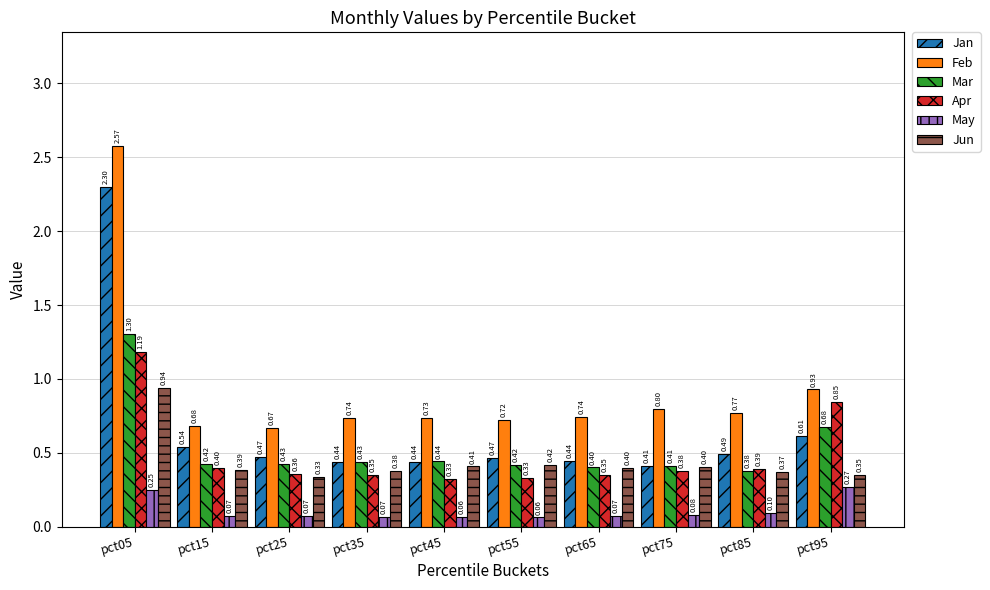

What is the sum of the Mar values at pct95 and pct15?

1.1